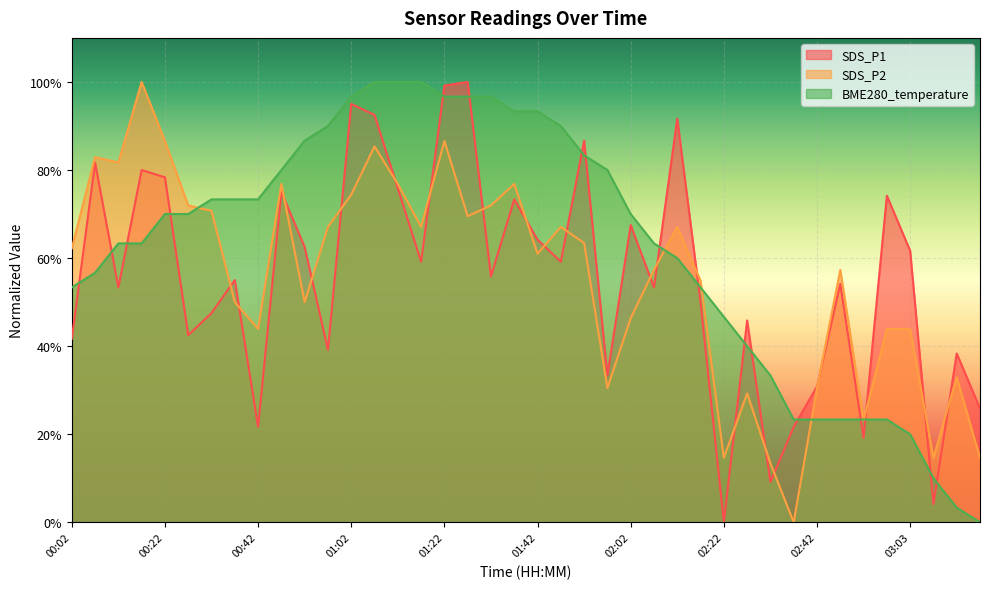

How many distinct data groups are displayed?

3